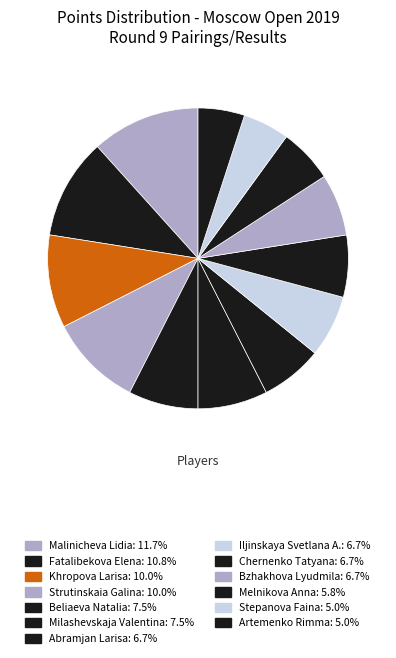

To the nearest percent, what is the combined percentage of Stepanova Faina and Bzhakhova Lyudmila?

12%